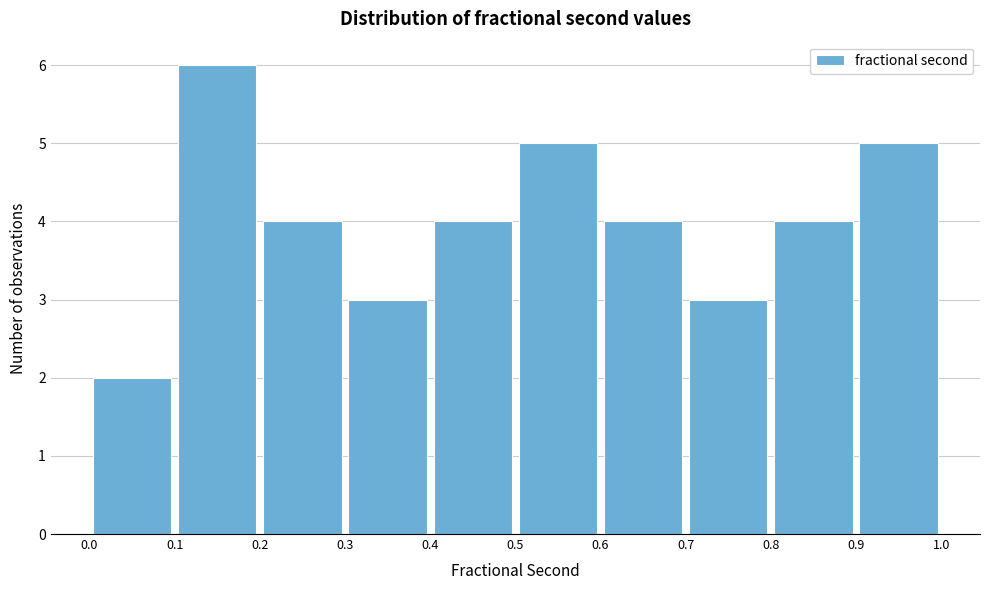

Reading left to right, transcribe this chart: for each bar, give the range it covers on the x-axis and its height. The values are not printed on the chart, so give them approximately, as read against the axis.

0.0 to 0.1: 2
0.1 to 0.2: 6
0.2 to 0.3: 4
0.3 to 0.4: 3
0.4 to 0.5: 4
0.5 to 0.6: 5
0.6 to 0.7: 4
0.7 to 0.8: 3
0.8 to 0.9: 4
0.9 to 1.0: 5